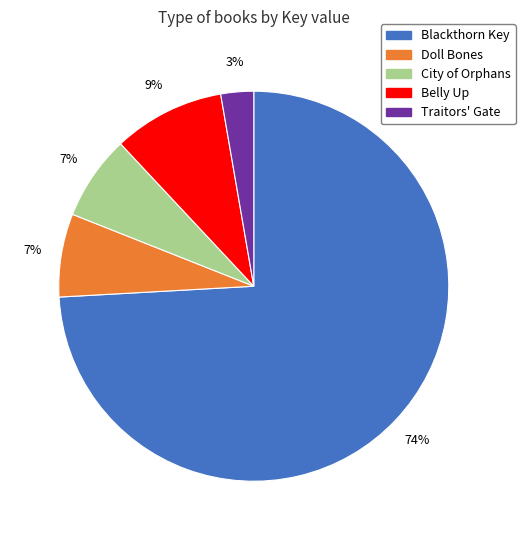

To the nearest percent, what portion does Traitors' Gate represent?

3%